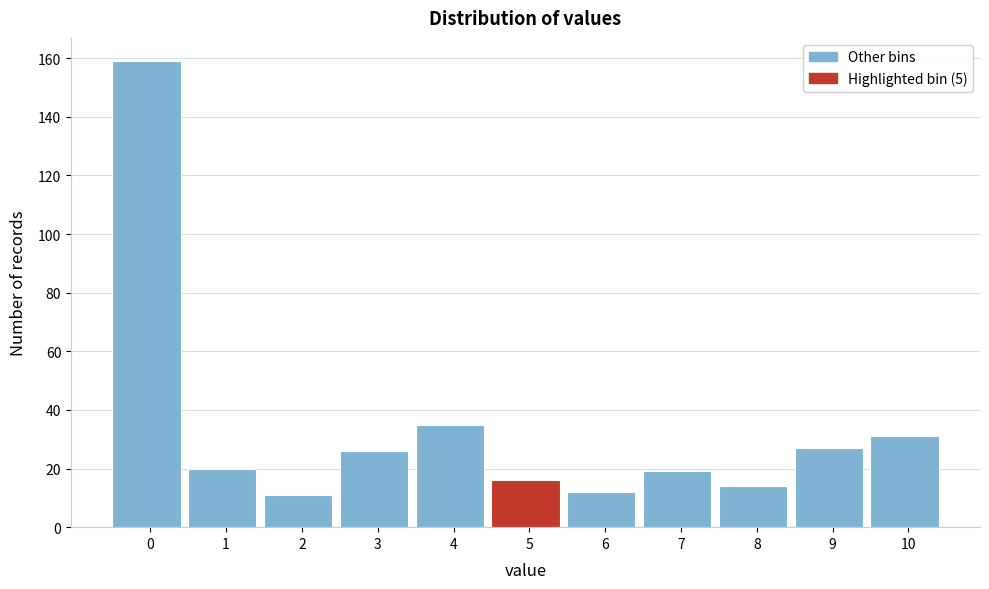

Reading left to right, what are all the values shown in this chart?

0=159	1=20	2=11	3=26	4=35	5=16	6=12	7=19	8=14	9=27	10=31